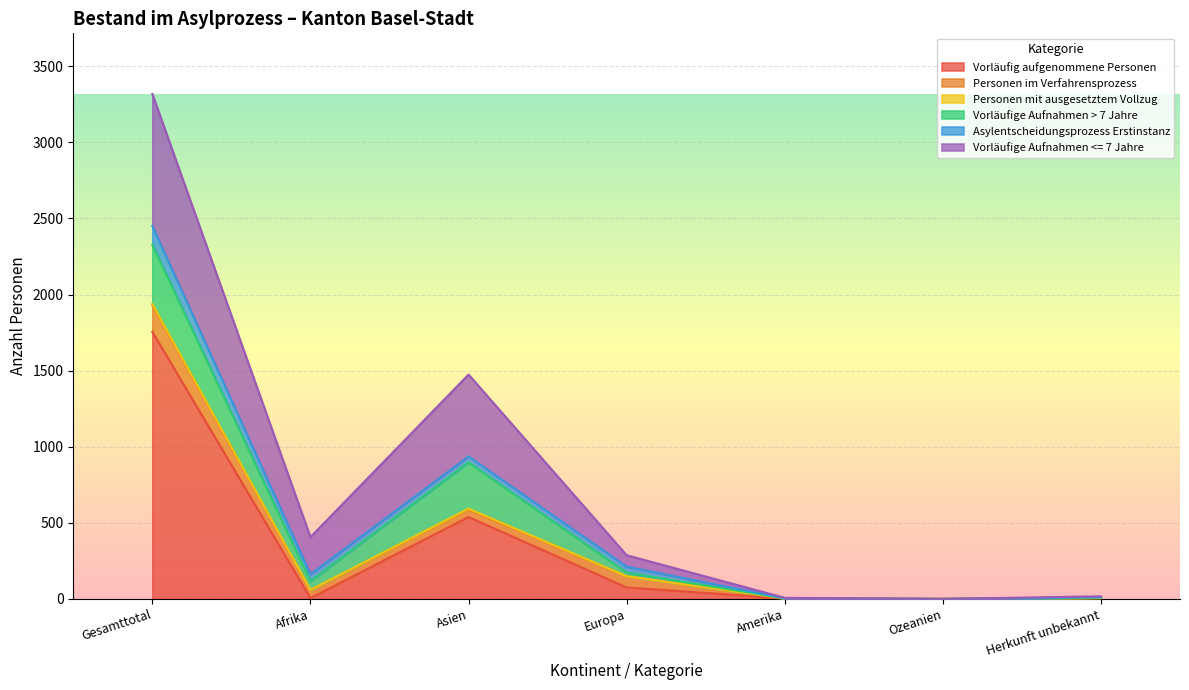

Rank the series at Afrika from lowest to highest value.

Personen mit ausgesetztem Vollzug, Vorläufig aufgenommene Personen, Asylentscheidungsprozess Erstinstanz, Personen im Verfahrensprozess, Vorläufige Aufnahmen > 7 Jahre, Vorläufige Aufnahmen <= 7 Jahre